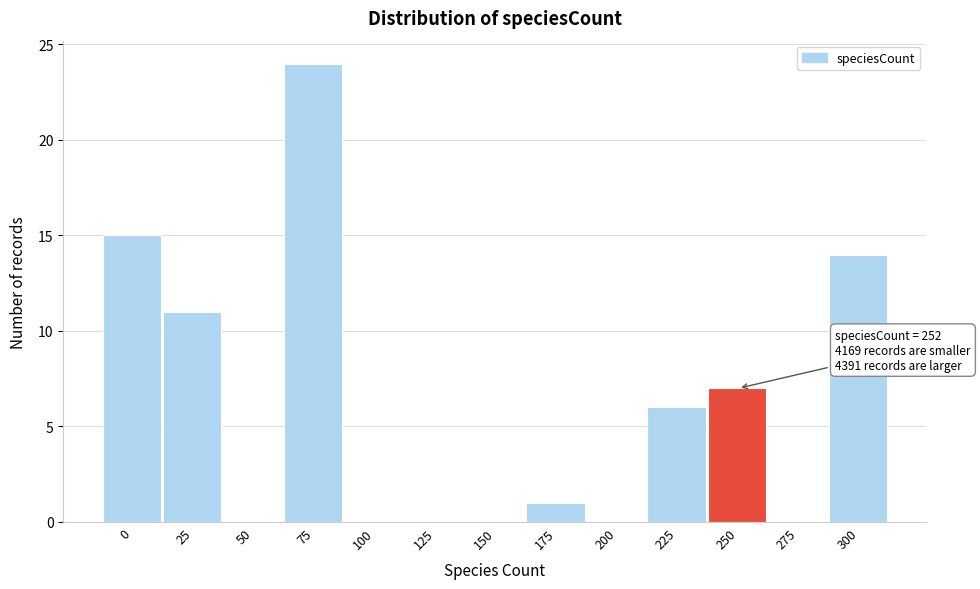

Reading left to right, what are all the values shown in this chart?

0=15	25=11	50=0	75=24	100=0	125=0	150=0	175=1	200=0	225=6	250=7	275=0	300=14